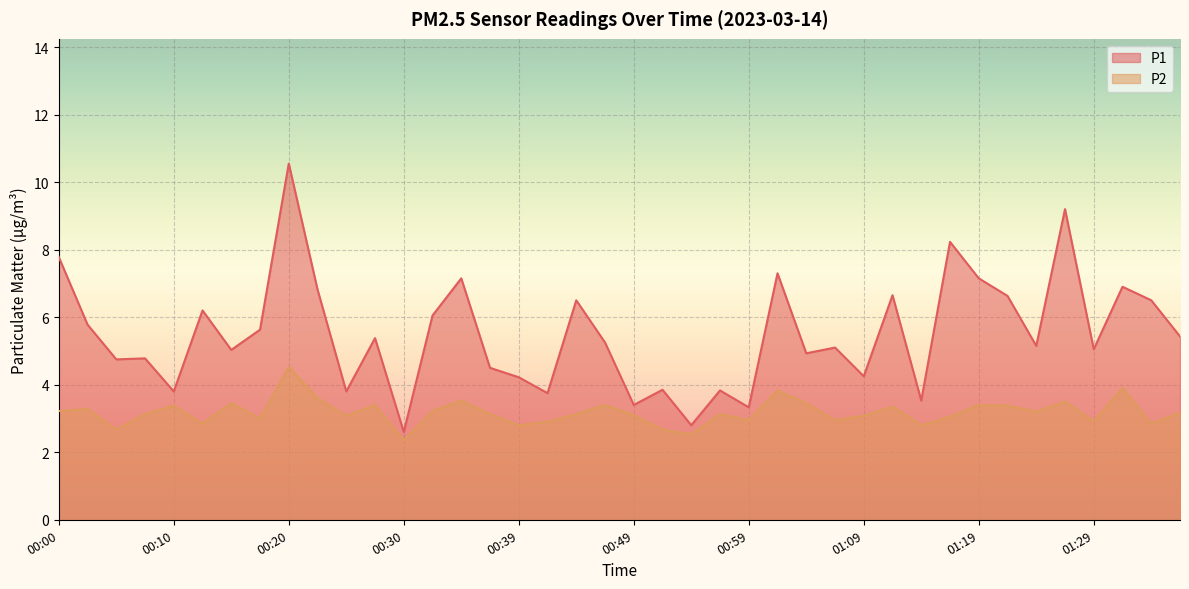

At how many categories does at least one series exceed 7?

7